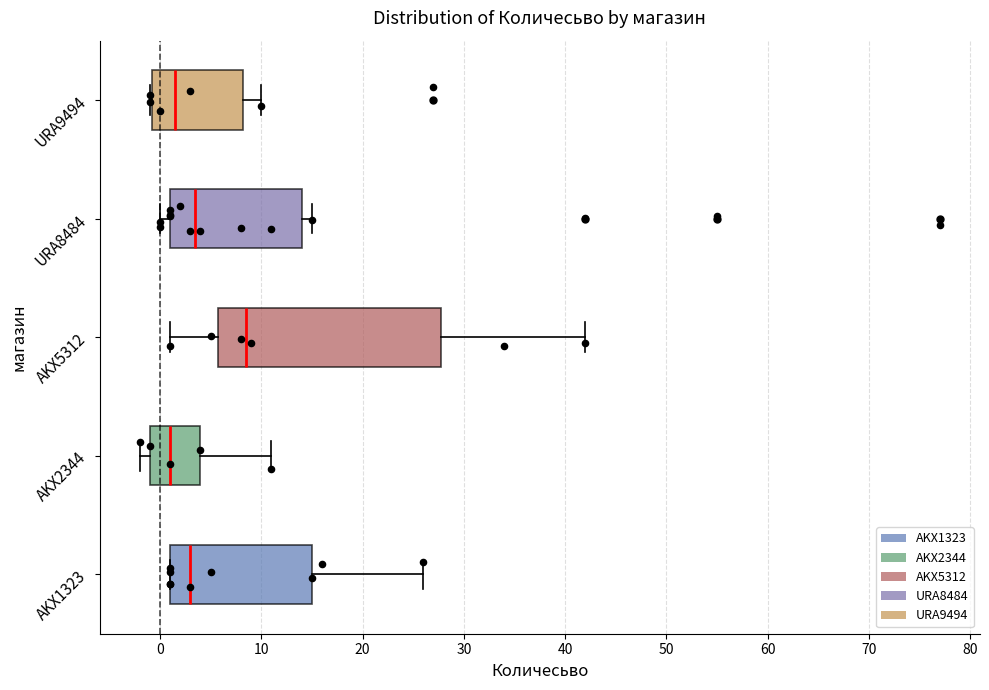

Which box's median line is the furthest to the right?

AKX5312